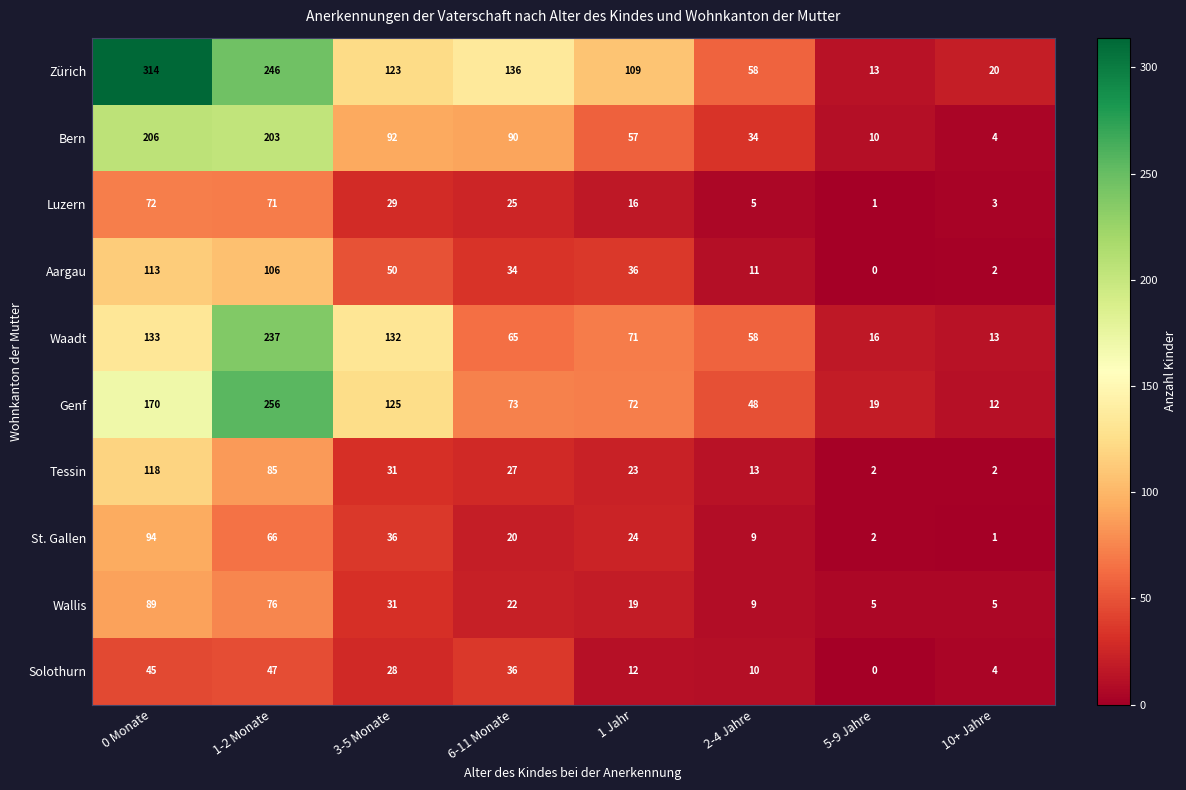

Rank the series by their maximum value, from highest to lowest.

Zürich, Genf, Waadt, Bern, Tessin, Aargau, St. Gallen, Wallis, Luzern, Solothurn